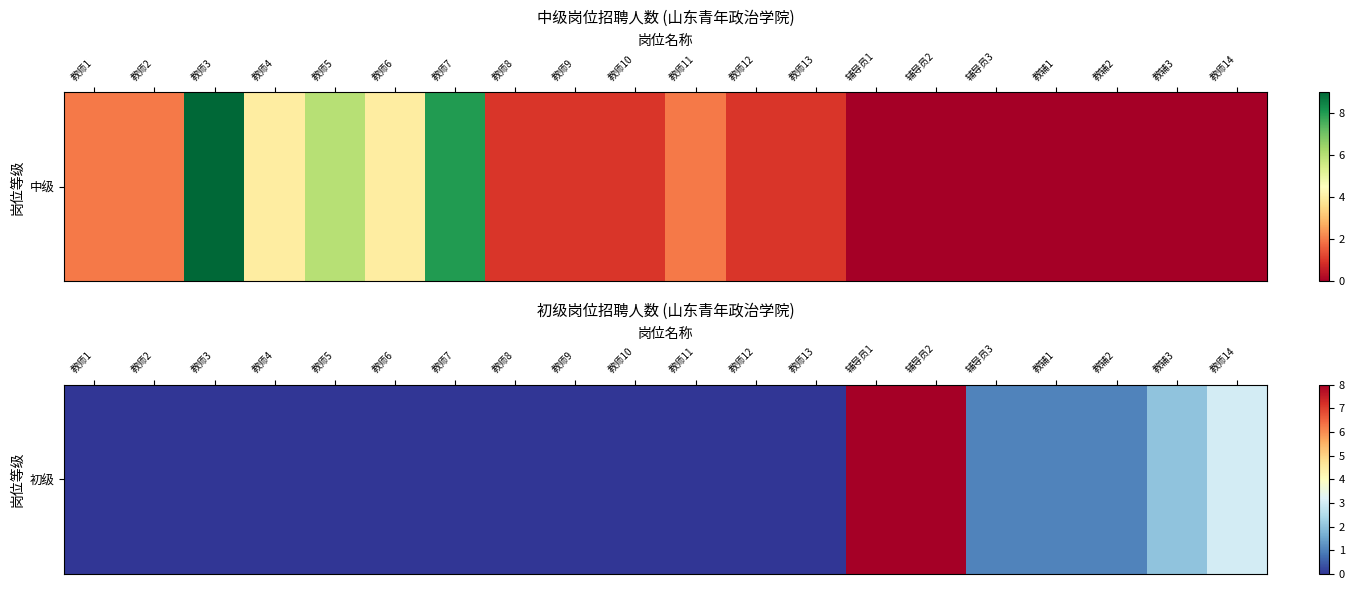

What is the difference between the second highest and minimum values?

8